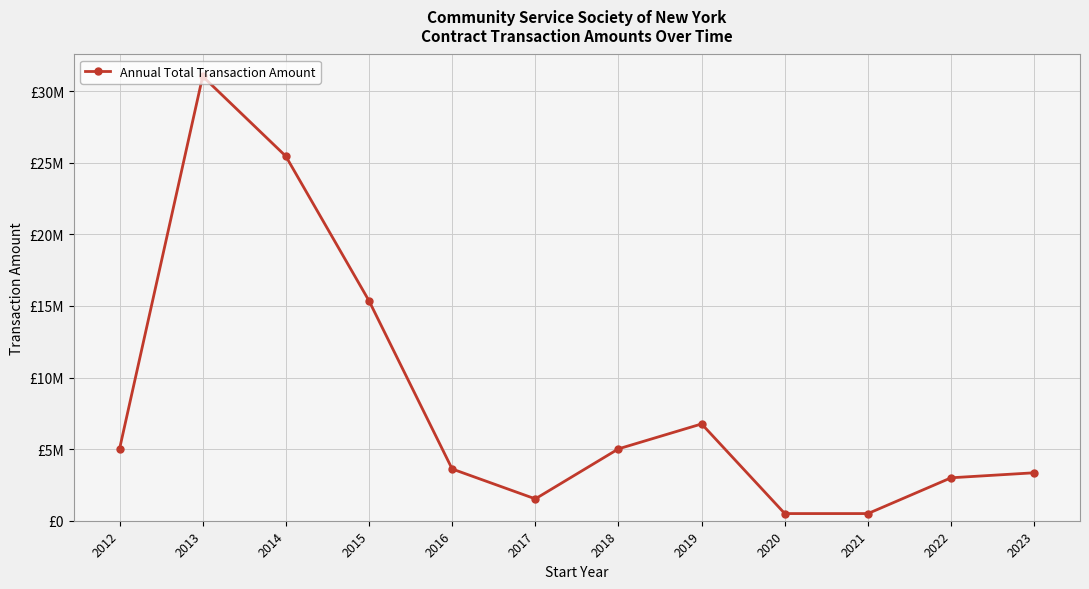

Rank the categories by value from highest to lowest.

2013, 2014, 2015, 2019, 2018, 2012, 2016, 2023, 2022, 2017, 2020, 2021